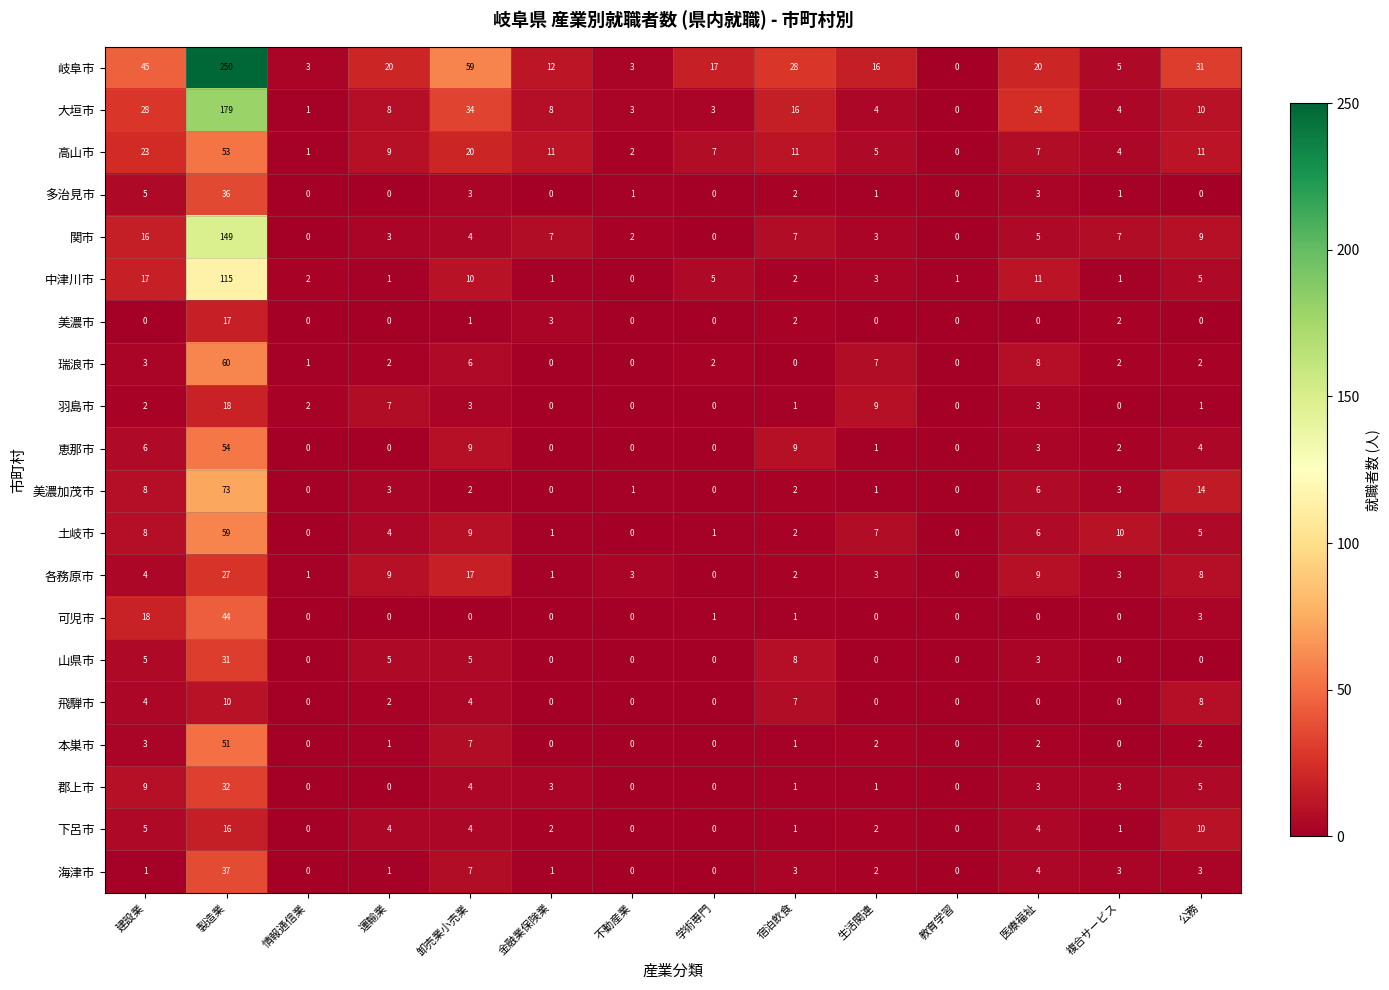

Which series has the largest total across all categories?

岐阜市